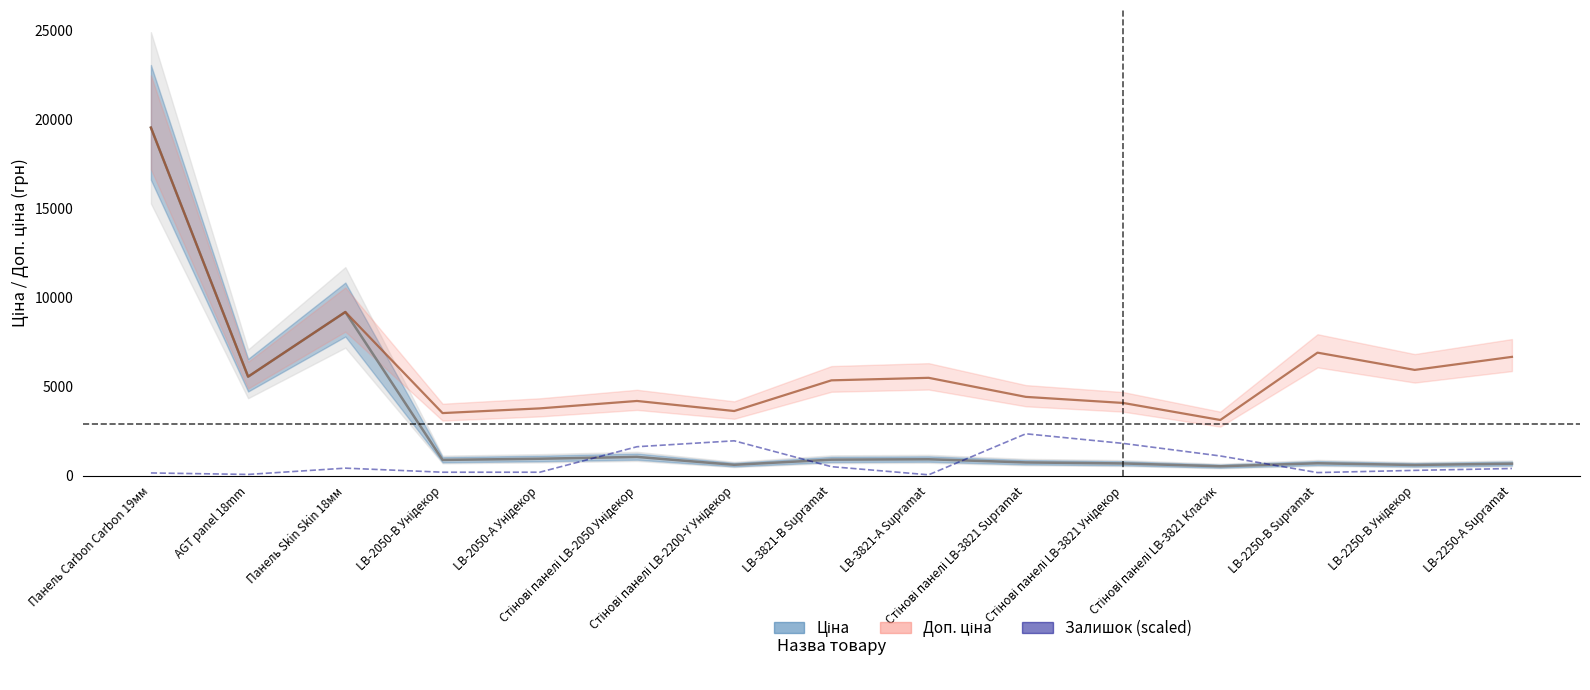

What is the spread (max minus min) of values at AGT panel 18mm?

5498.0